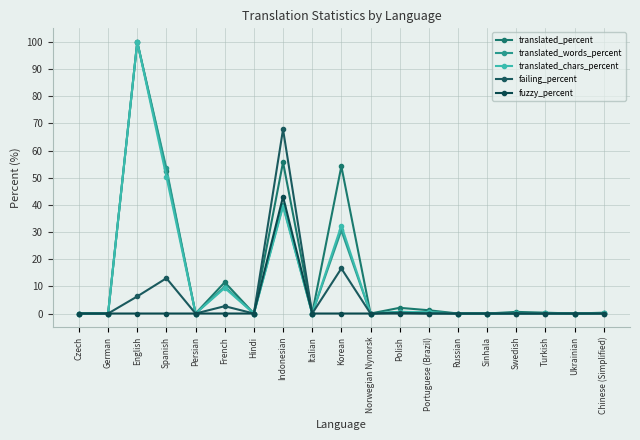

True or false: fuzzy_percent and translated_words_percent cross at least once.

False